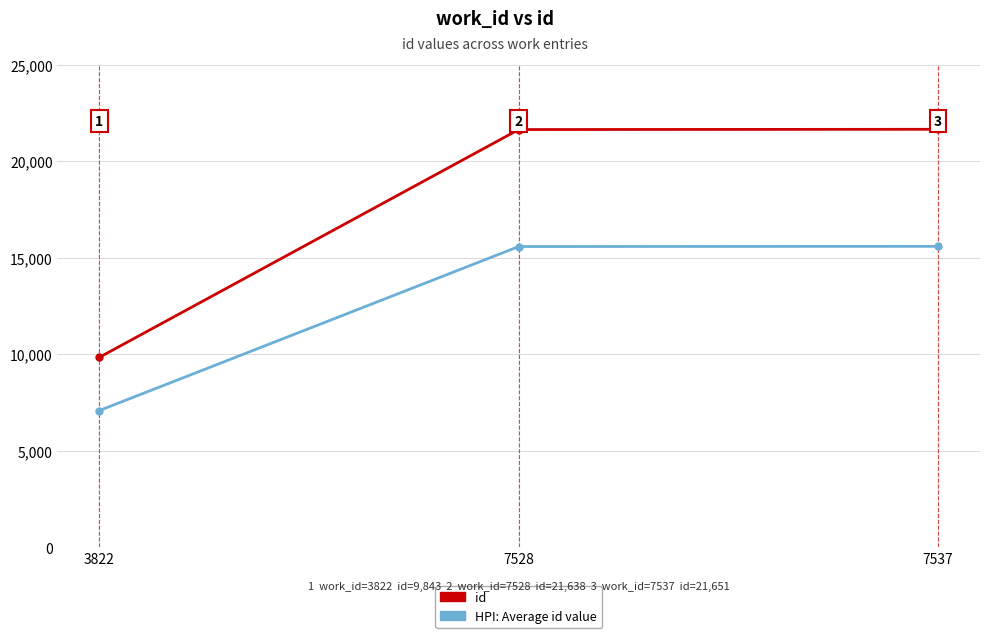

At which label does HPI: Average id value reach its minimum?

3822